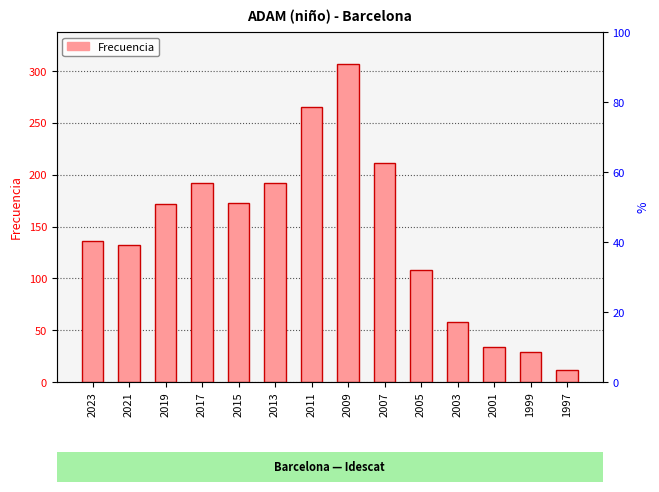

What is the minimum value shown in the chart?

12